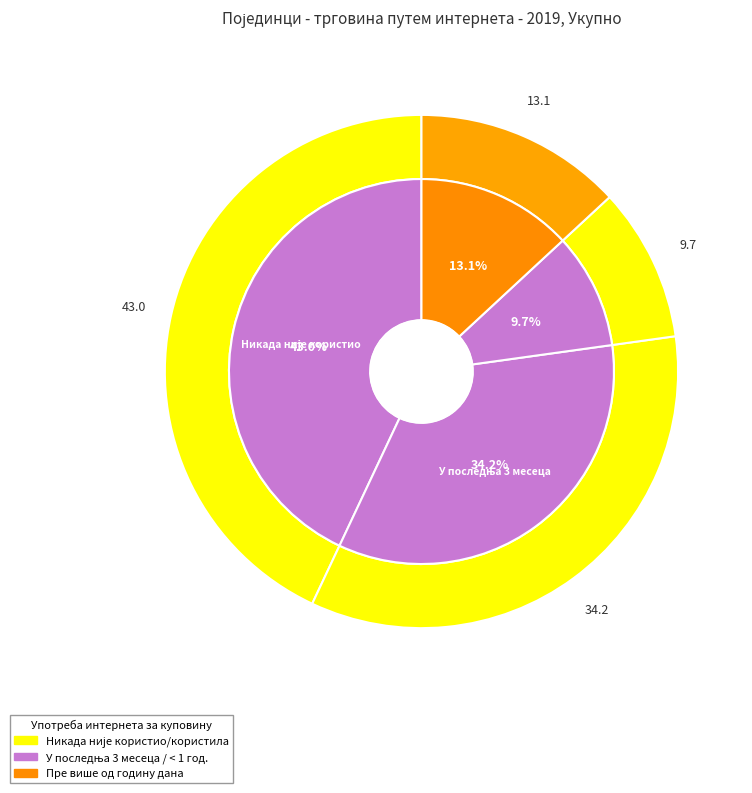

True or false: Пре више од годину дана accounts for 13% of the total.

True